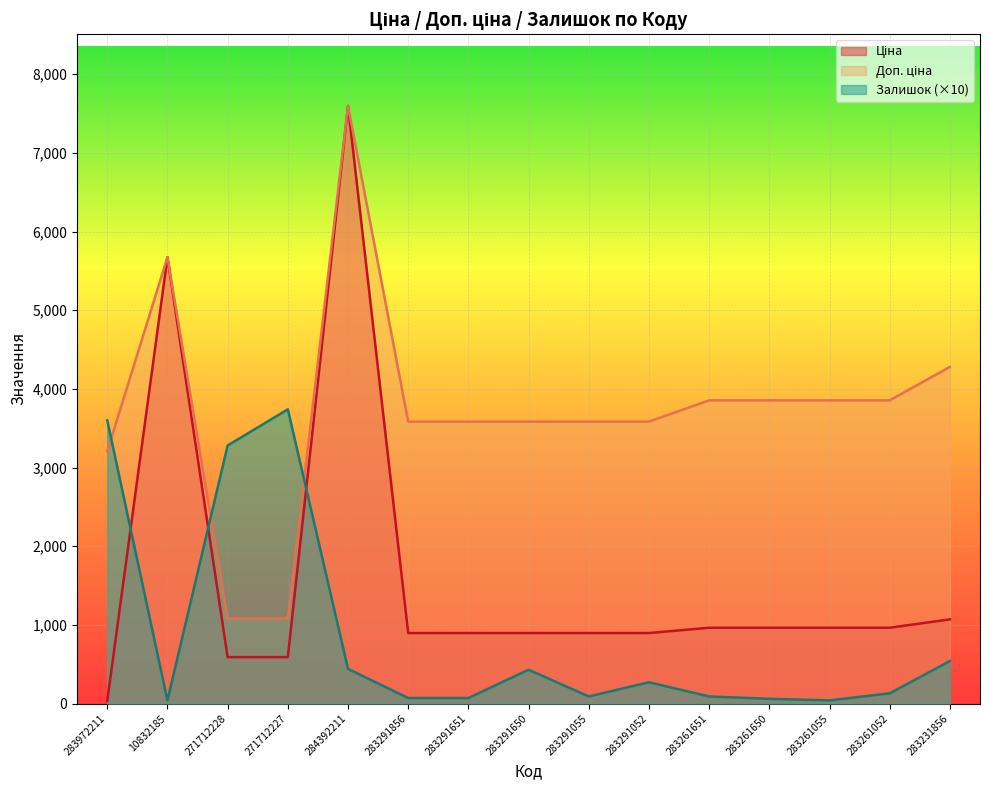

What is the value of the Залишок point at the 1st from the left?

3600.0